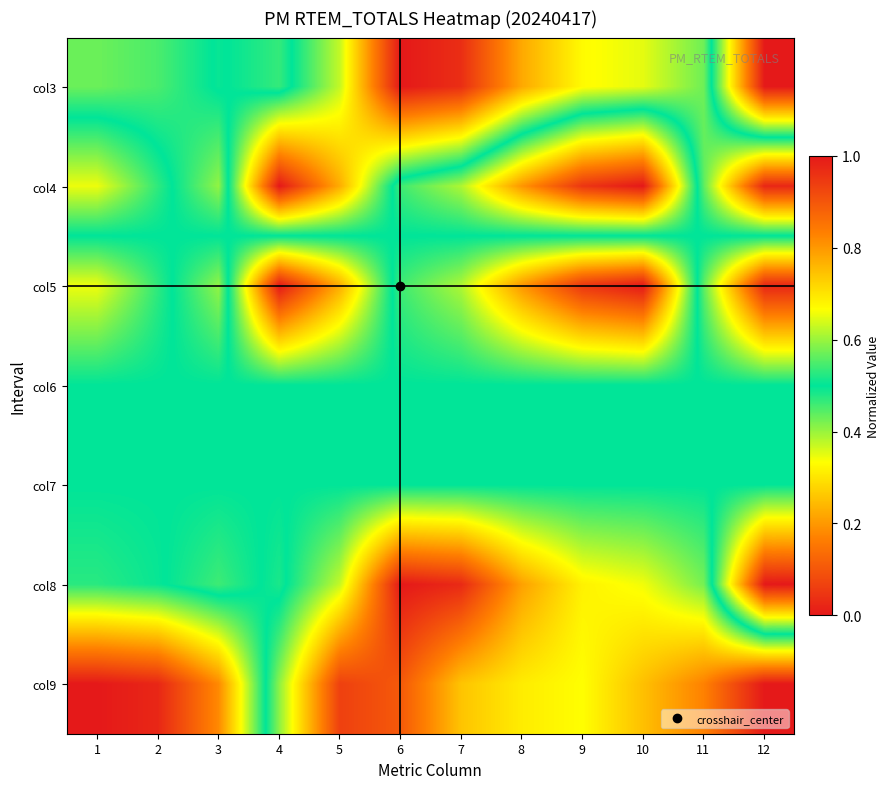

At which category is the sum across all series the highest?

1